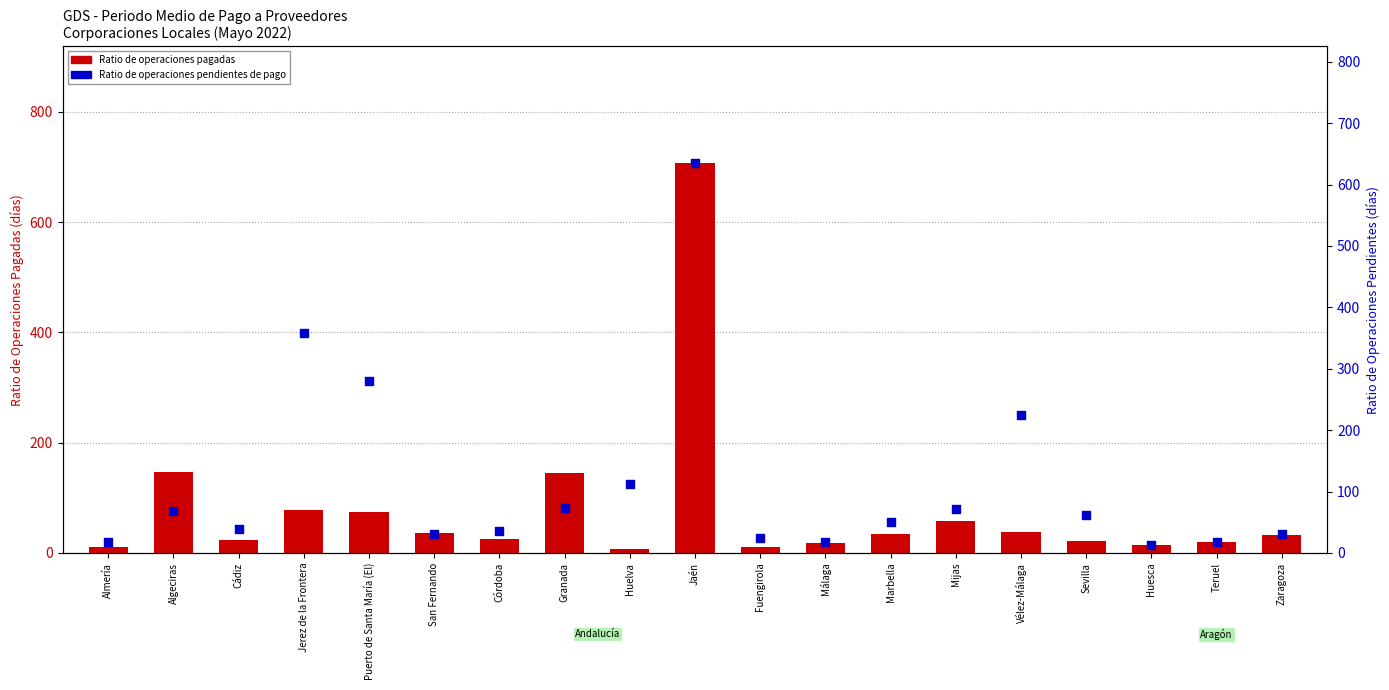

At which category is the sum across all series the highest?

Jaén